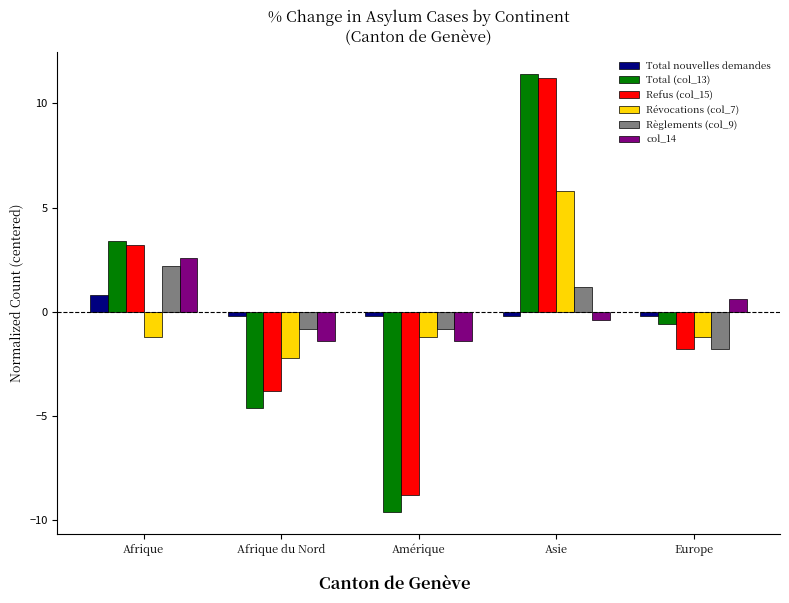

Reading left to right, what are all the values shown in this chart?

Total nouvelles demandes: 0.8	-0.2	-0.2	-0.2	-0.2
Total (col_13): 3.4	-4.6	-9.6	11.4	-0.6
Refus (col_15): 3.2	-3.8	-8.8	11.2	-1.8
Révocations (col_7): -1.2	-2.2	-1.2	5.8	-1.2
Règlements (col_9): 2.2	-0.8	-0.8	1.2	-1.8
col_14: 2.6	-1.4	-1.4	-0.4	0.6